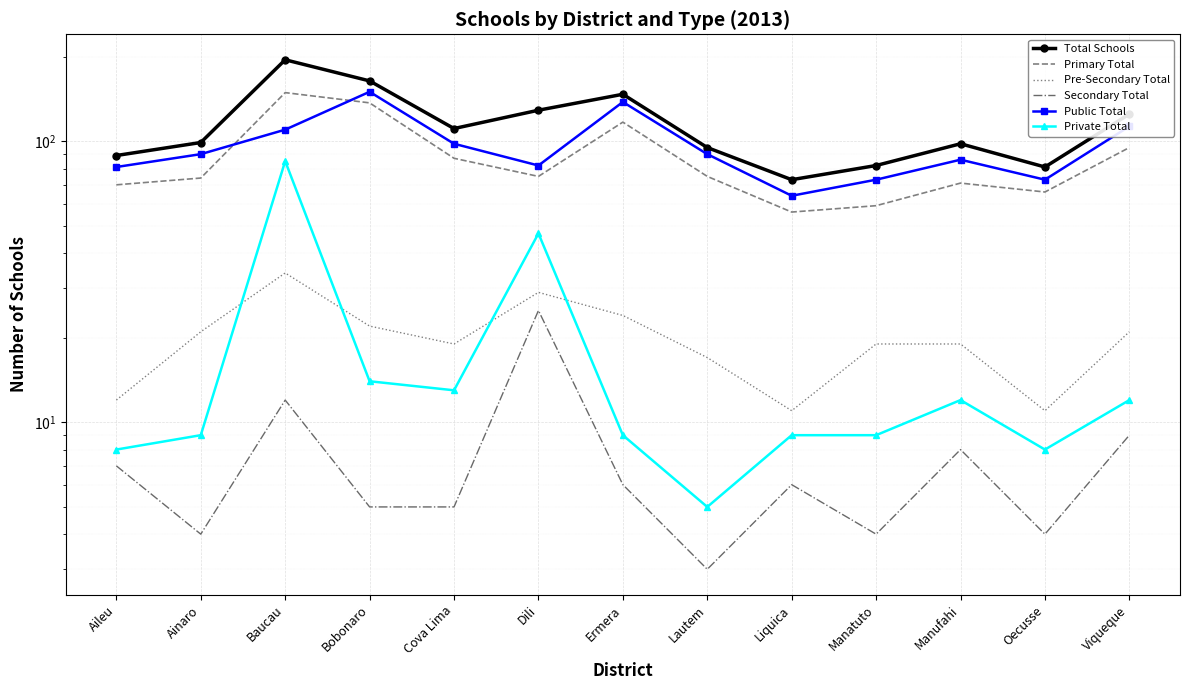

Which label corresponds to the smallest value in the chart?

Lautem